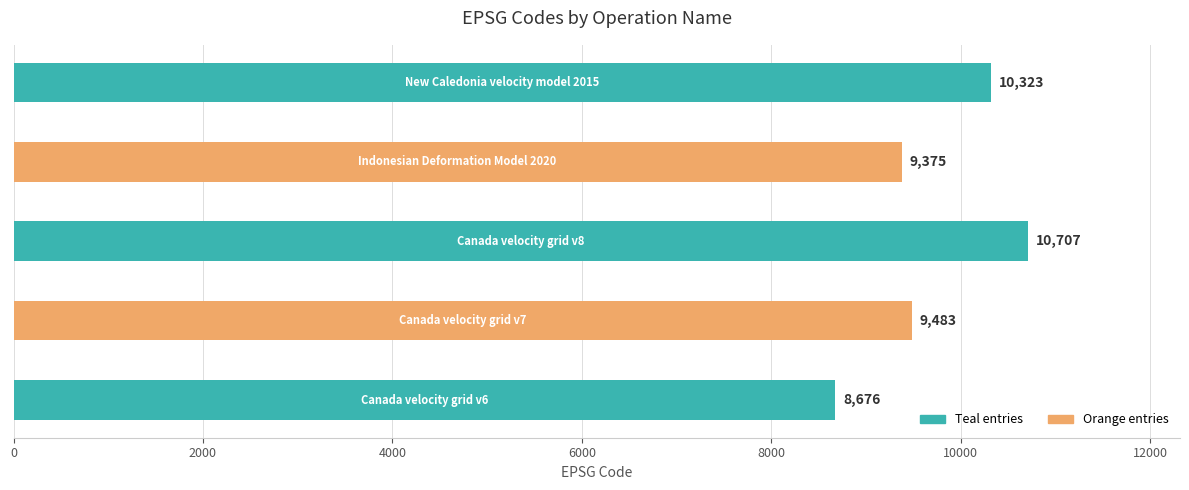

Reading top to bottom, transcribe all the data shown in this chart.

10323	9375	10707	9483	8676